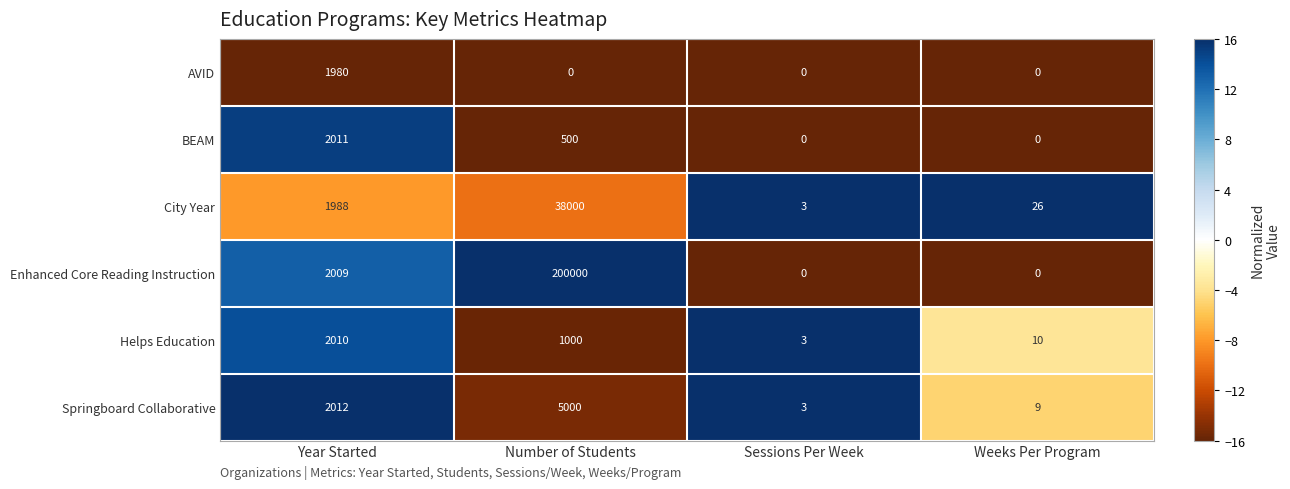

List the labels in order of Springboard Collaborative value, largest first.

Number of Students, Year Started, Weeks Per Program, Sessions Per Week